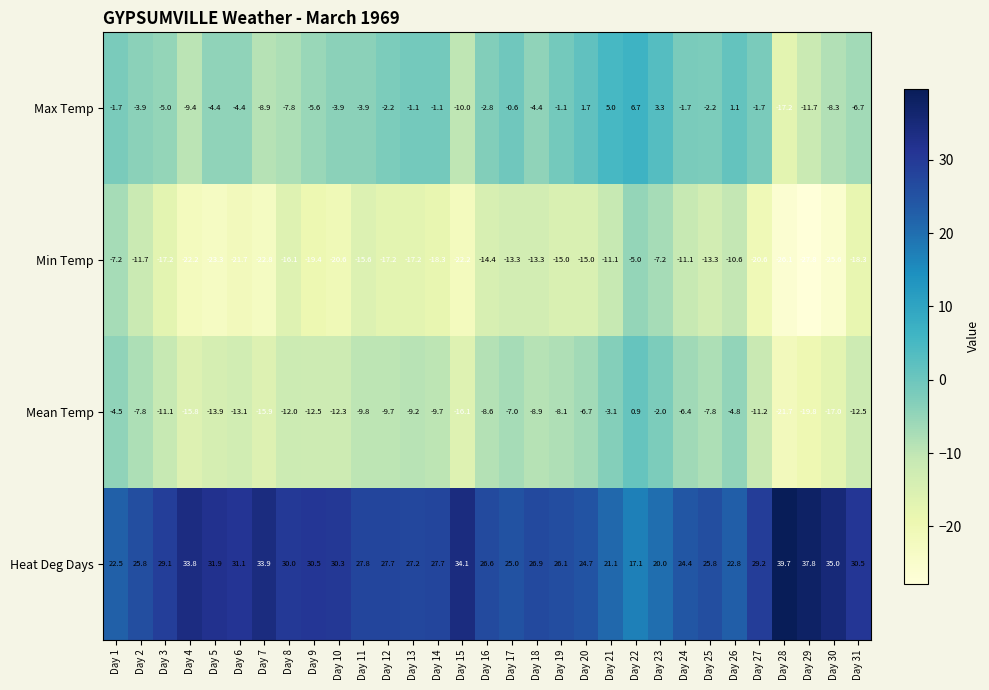

Is it true that Mean Temp equals 0.4 at Day 22?

False